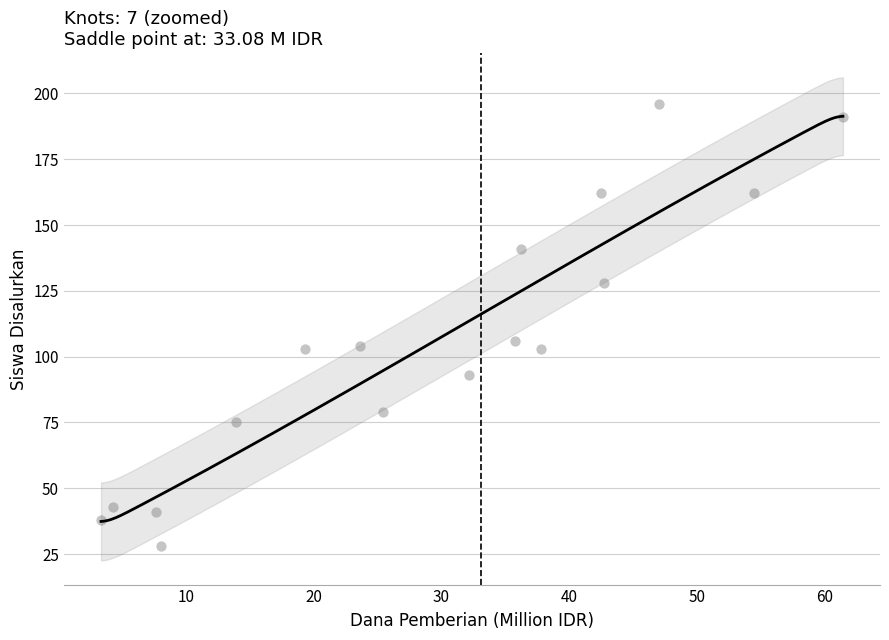

What is the range of Y values (max minus min)?

168